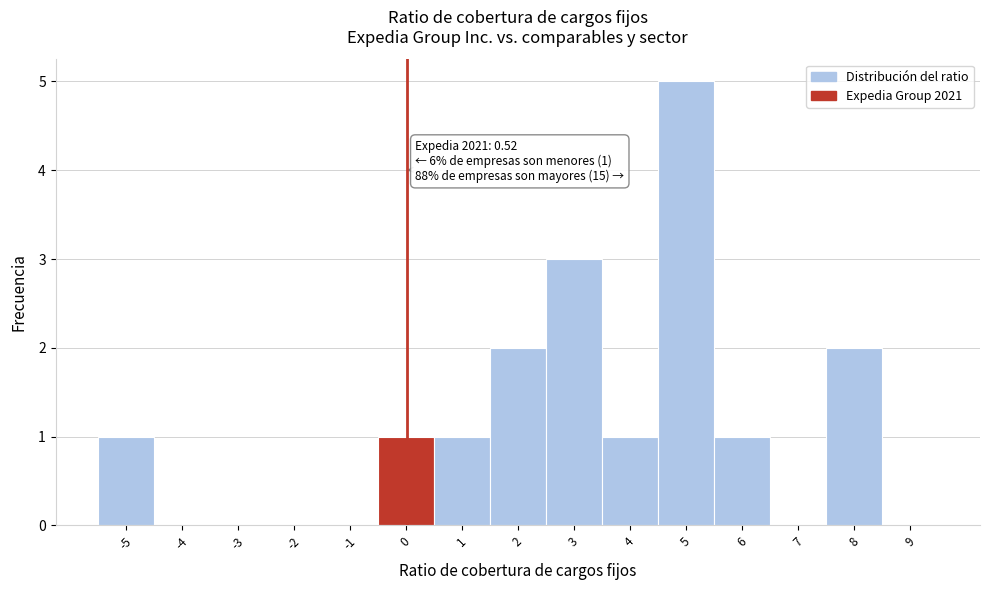

Reading left to right, extract all data points from this chart.

-5=1	-4=0	-3=0	-2=0	-1=0	0=1	1=1	2=2	3=3	4=1	5=5	6=1	7=0	8=2	9=0